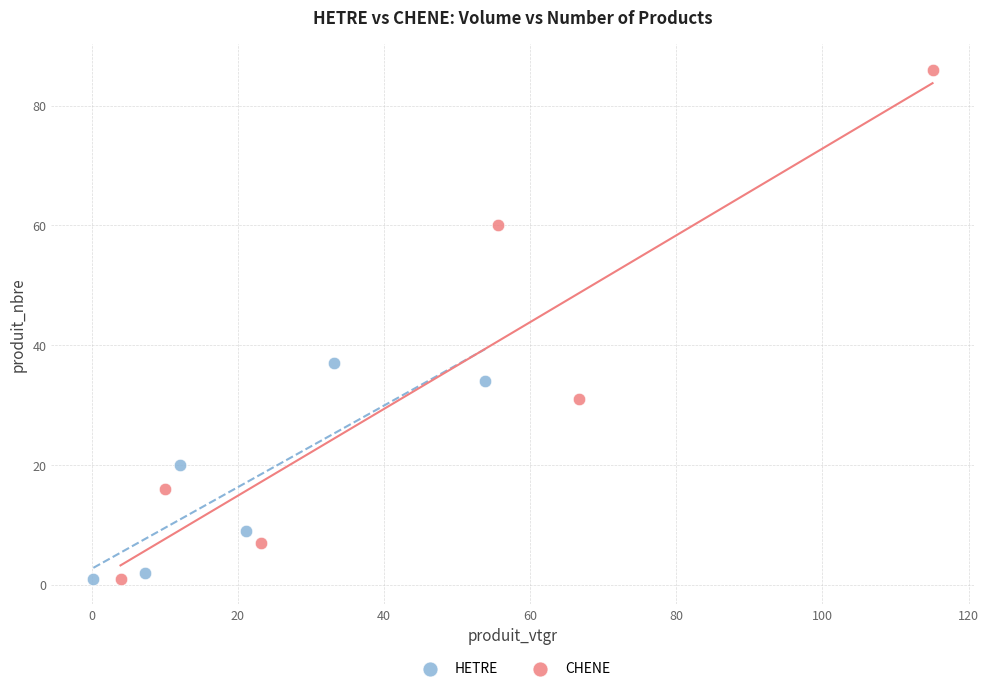

Which series contains the highest Y value?

CHENE